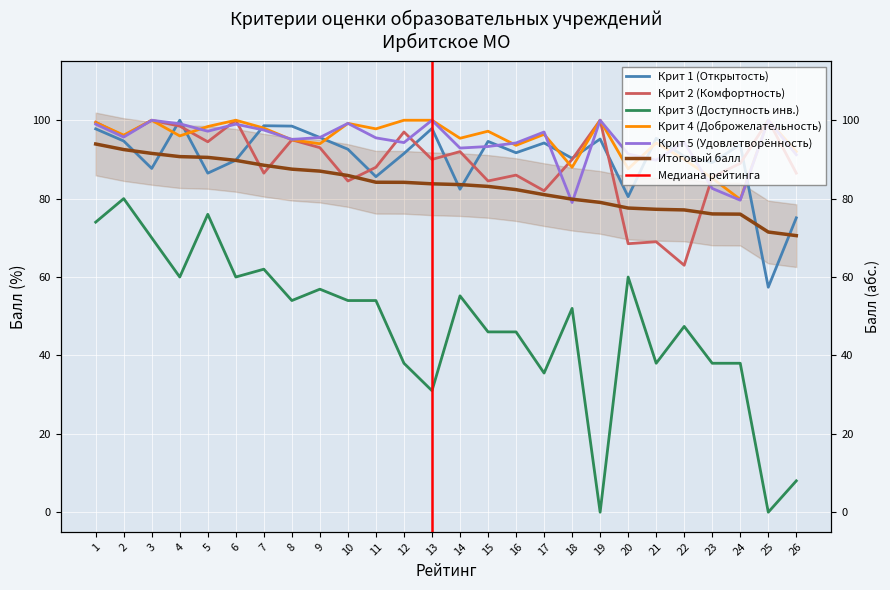

What is the greatest value displayed?

100.0